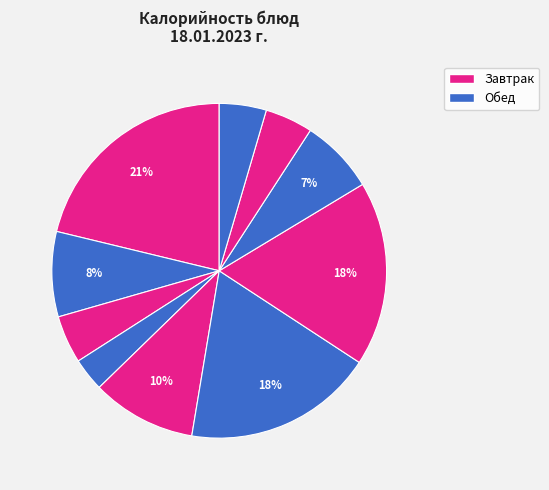

What is the largest slice in the pie chart?

Каша пшенная молочная